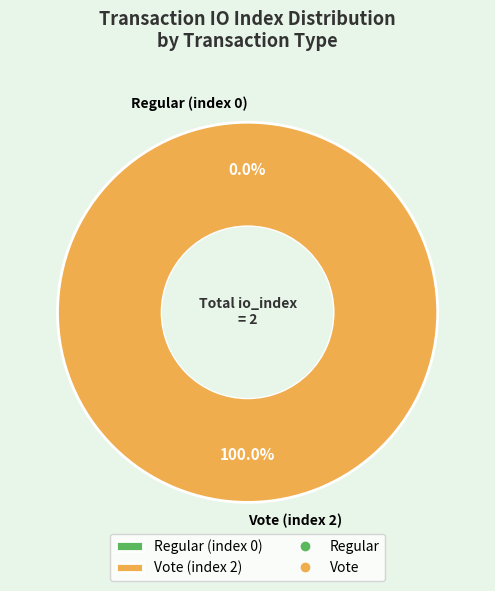

The Vote (index 2) slice represents 93% of the pie. True or false?

False